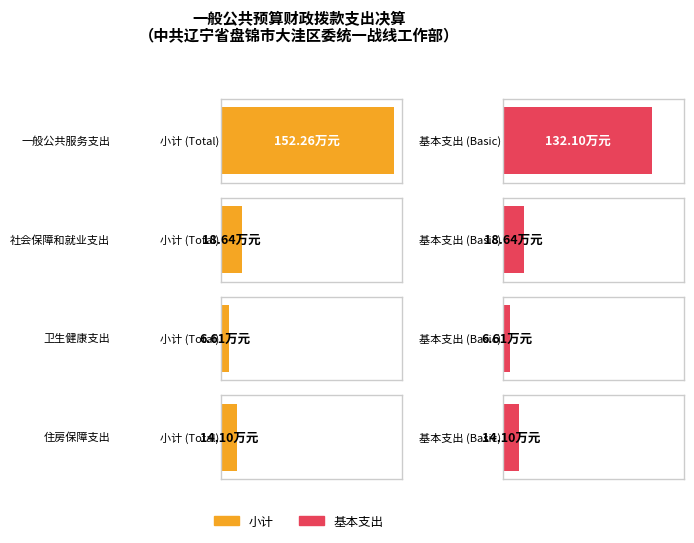

At how many categories does at least one series exceed 27?

1